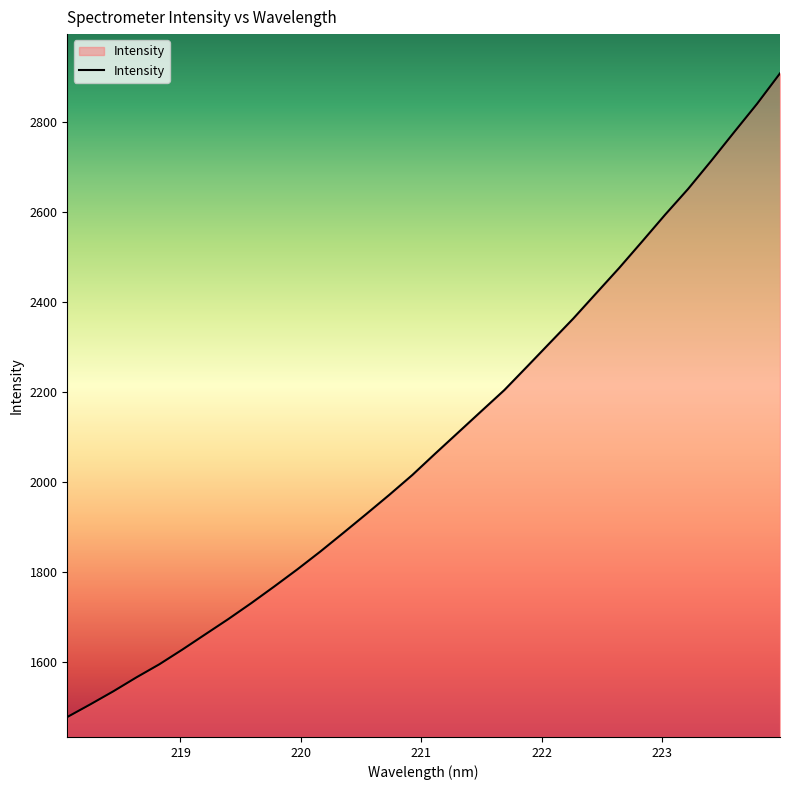

What is the greatest value displayed?

2908.4